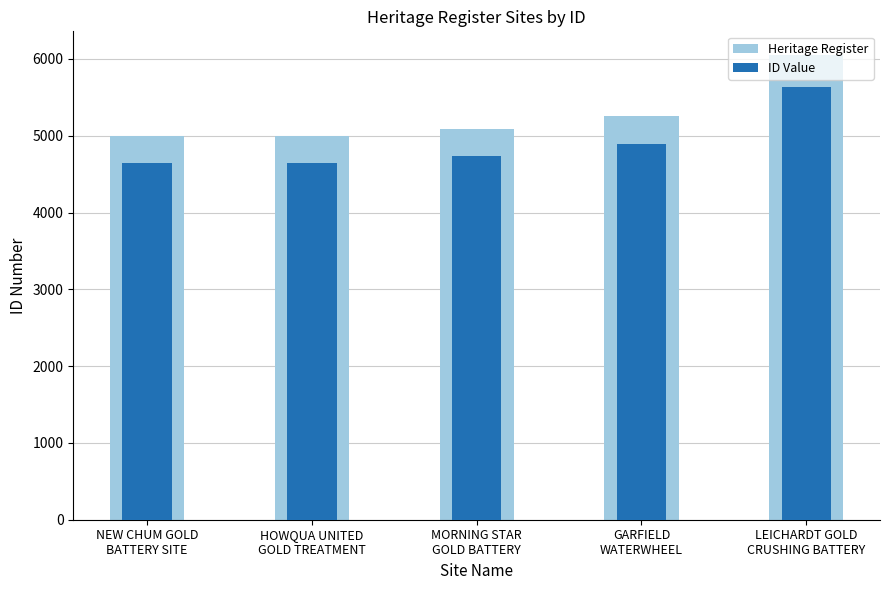

What is the difference between the ID Value values at HOWQUA UNITED
GOLD TREATMENT and MORNING STAR
GOLD BATTERY?

87.4